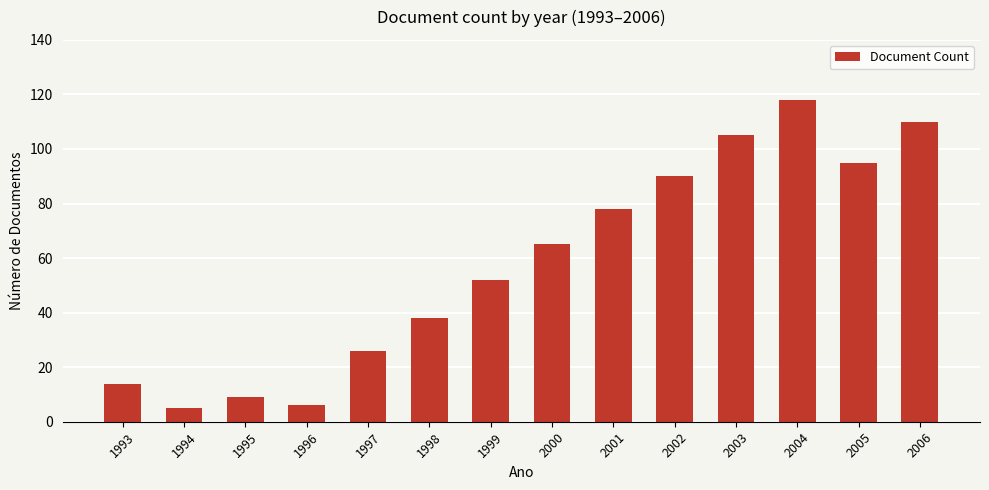

How many data points does each series have?

14